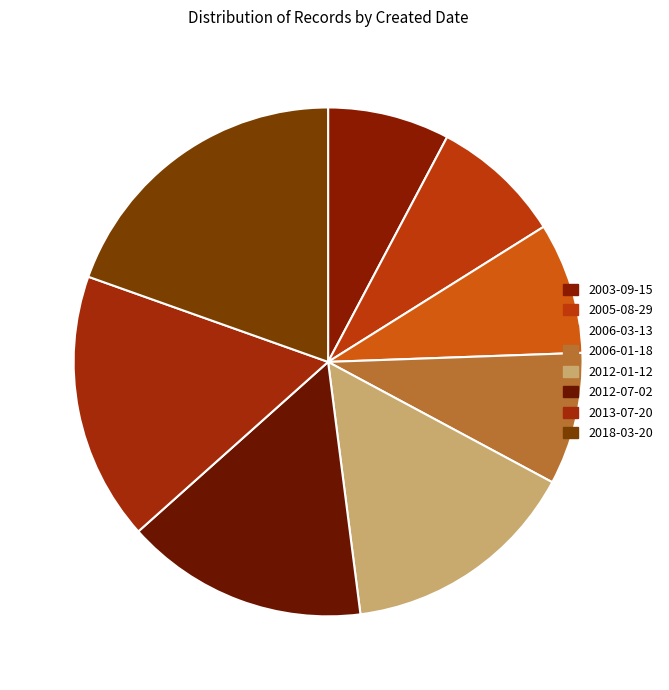

Is it true that 2018-03-20 is 20% of the pie?

True